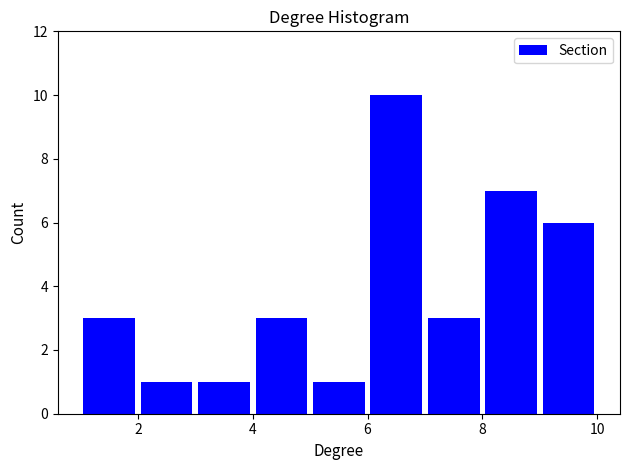

Over which range of the x-axis is the bar tallest?

6 to 7